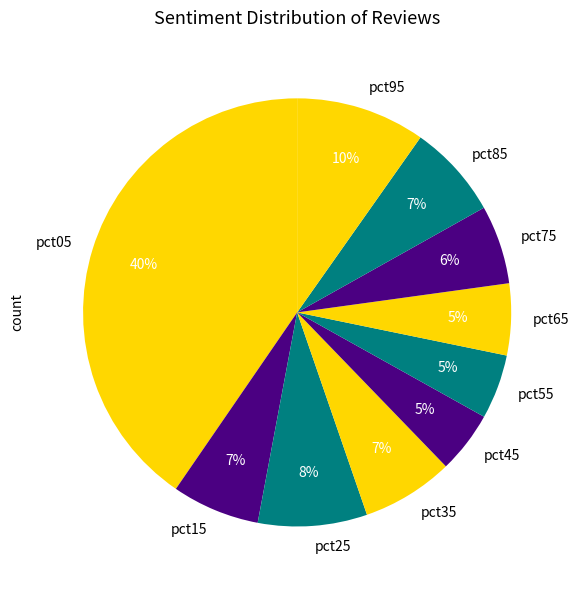

Between pct35 and pct25, which is larger?

pct25